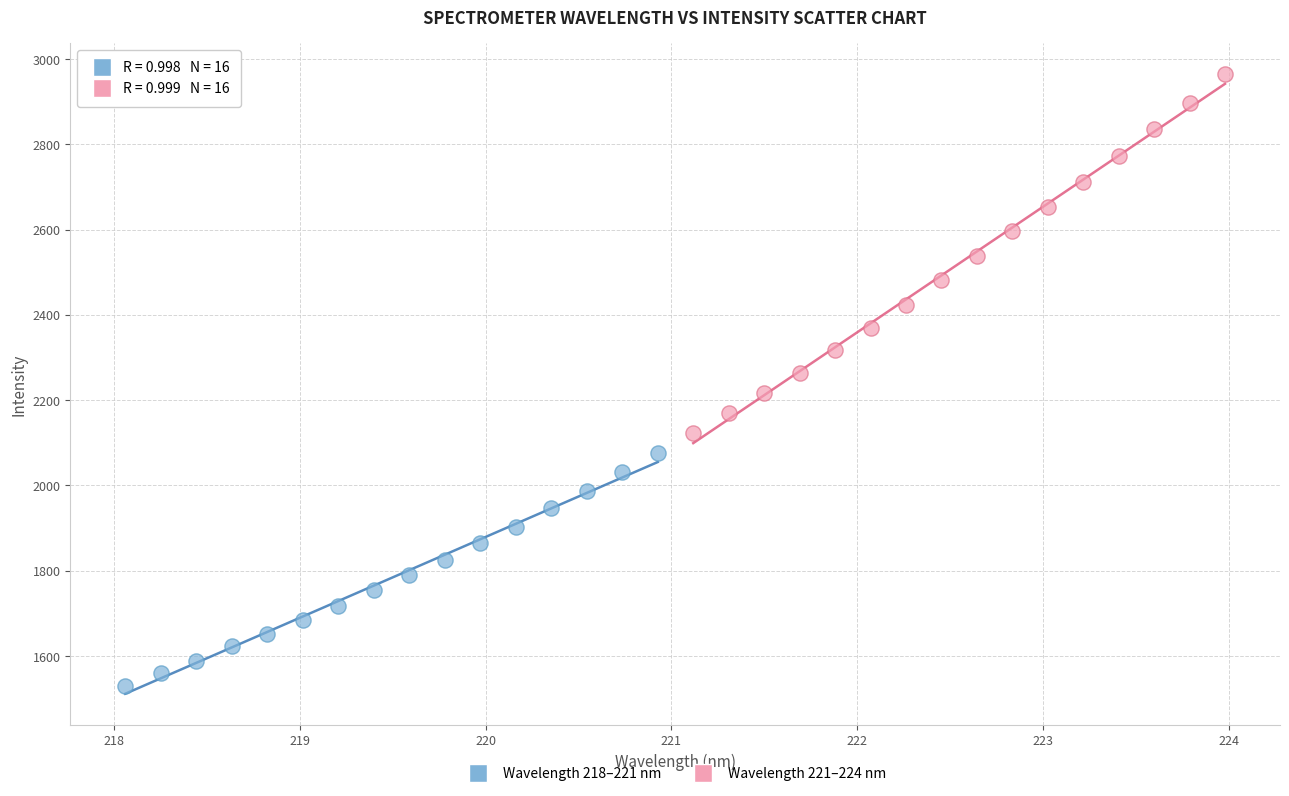

Which series contains the highest Y value?

Wavelength 221–224 nm